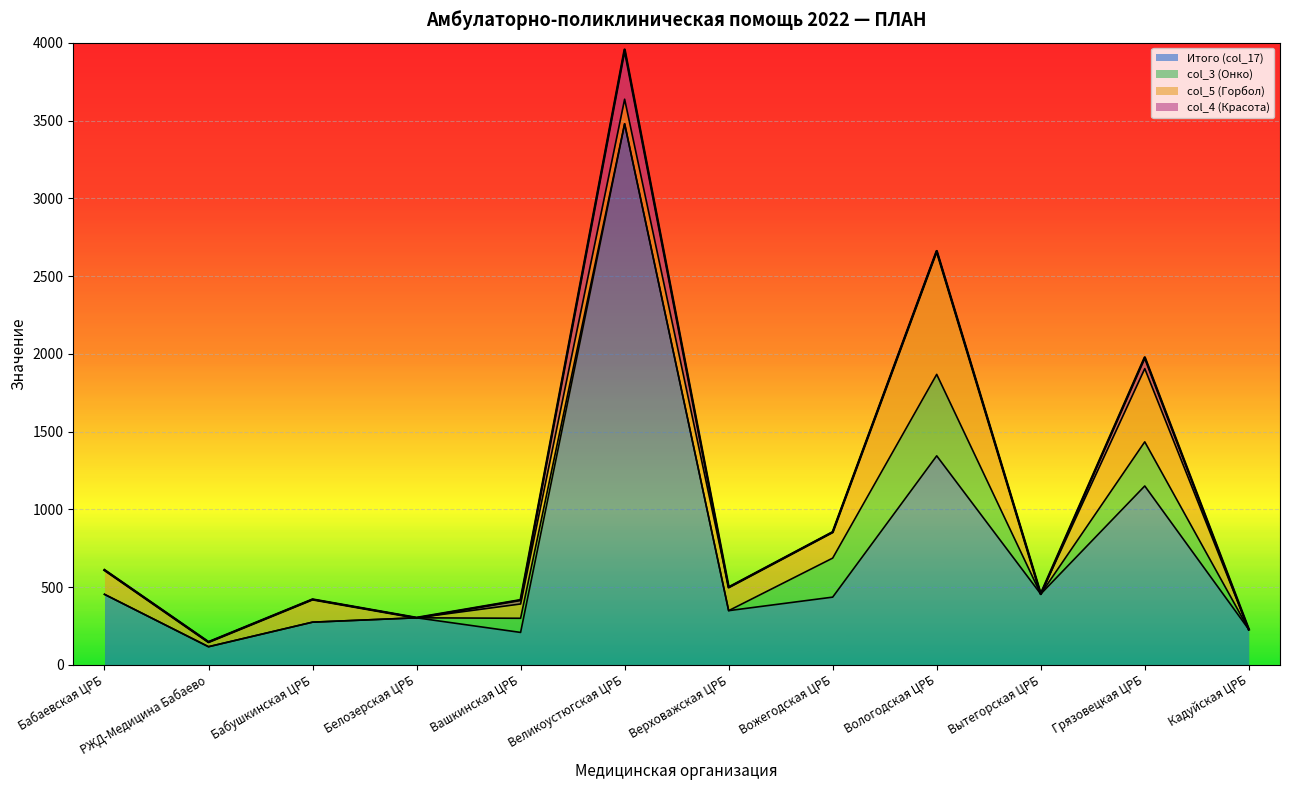

At which category does col_3 (Онко) reach its first local peak?

Вашкинская ЦРБ